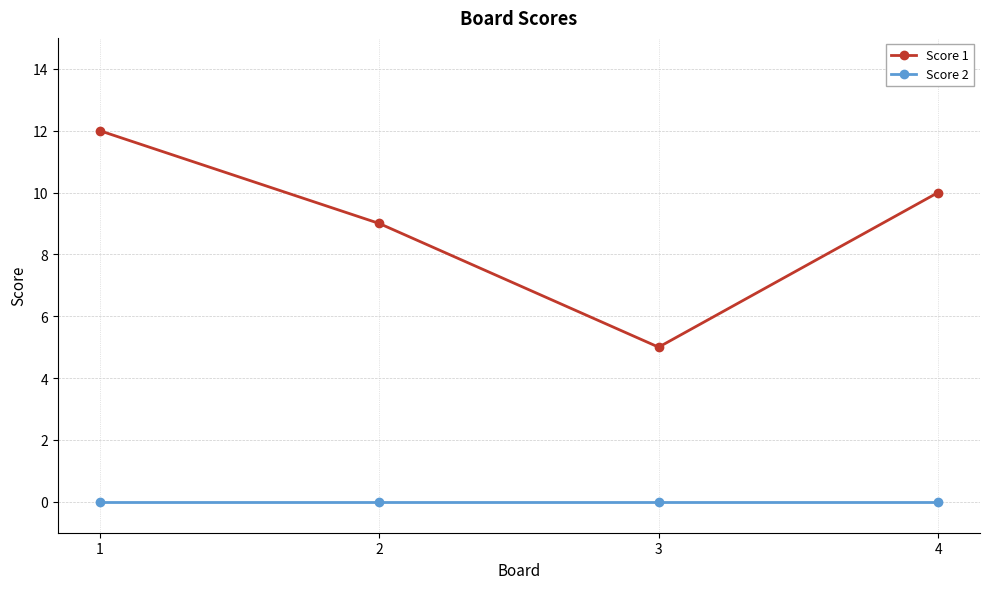

True or false: Score 1 has more than 1 interior local peaks.

False